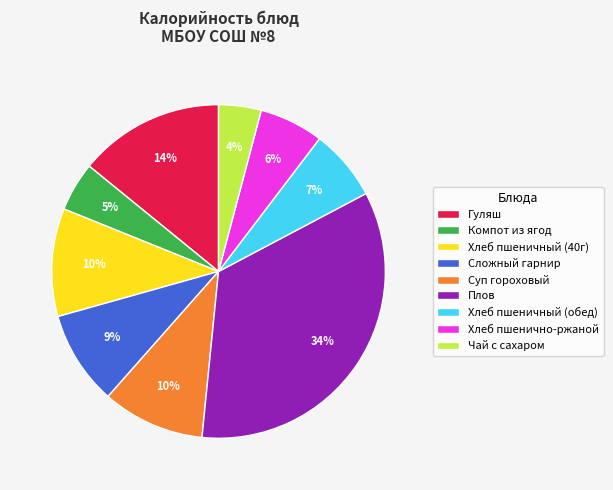

Do Гуляш and Сложный гарнир together represent more than half of the pie?

No